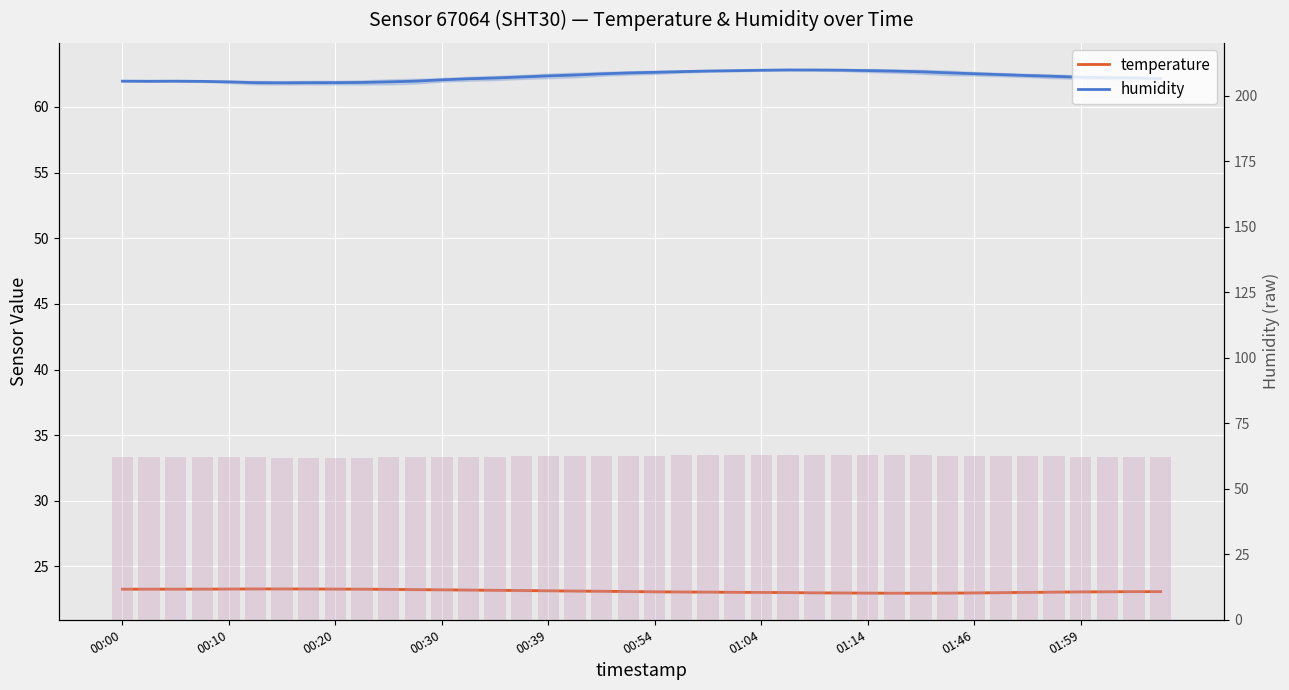

Between 36 and 38, which series saw the biggest shift?

humidity (raw)